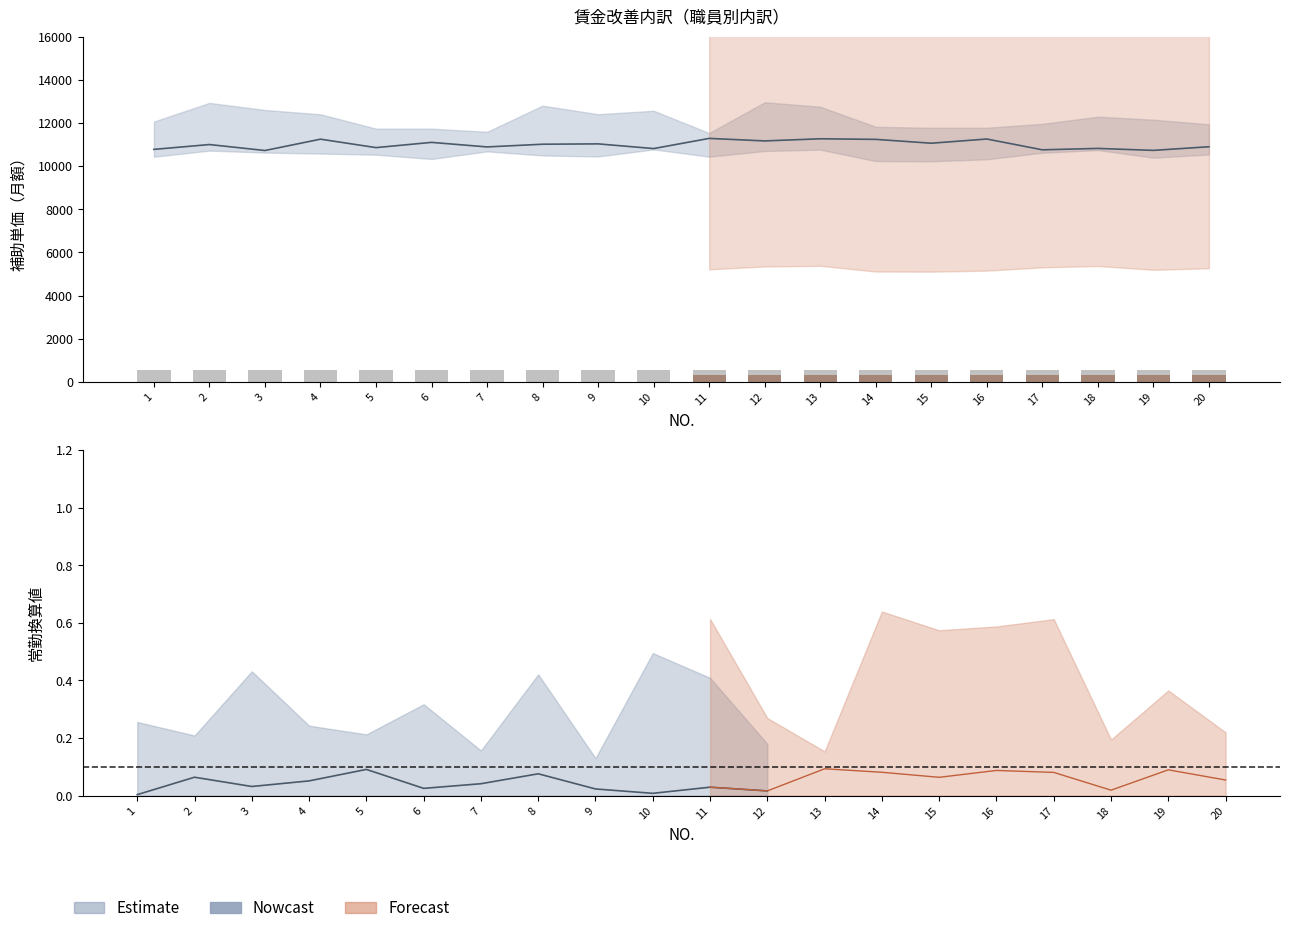

Reading left to right, list all the values displayed in this chart.

補助単価（月額）: 11000	11000	11000	11000	11000	11000	11000	11000	11000	11000	11000	11000	11000	11000	11000	11000	11000	11000	11000	11000
常勤換算値: 0	0	0	0	0	0	0	0	0	0	0	0	0	0	0	0	0	0	0	0